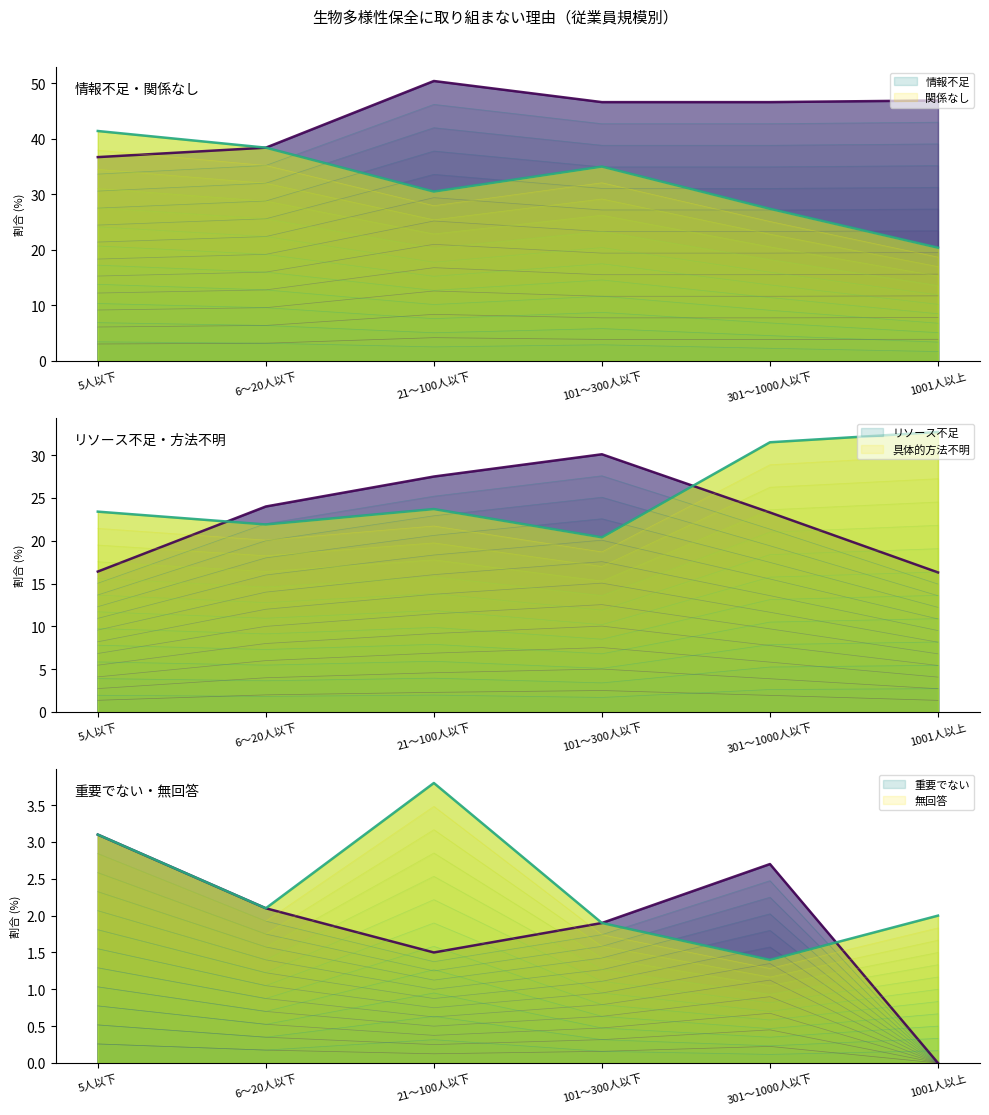

At 6～20人以下, list the series in order from largest to smallest.

情報不足, 関係なし, リソース不足, 具体的方法不明, 無回答, 重要でない